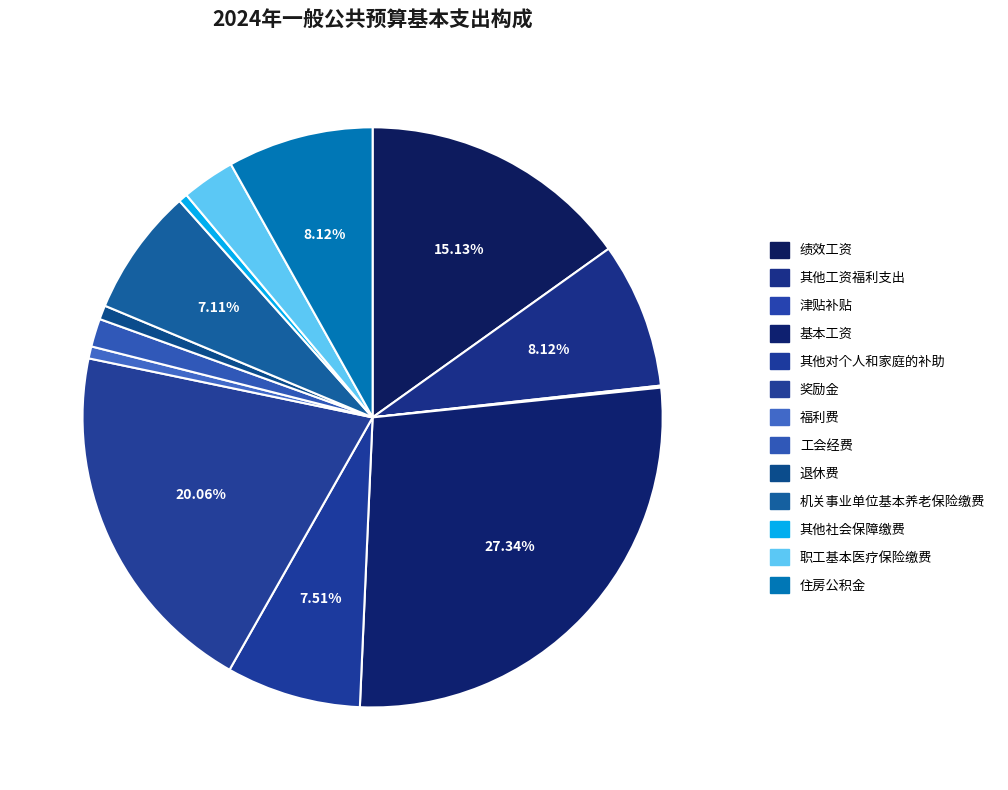

Which slice is the smallest?

津贴补贴